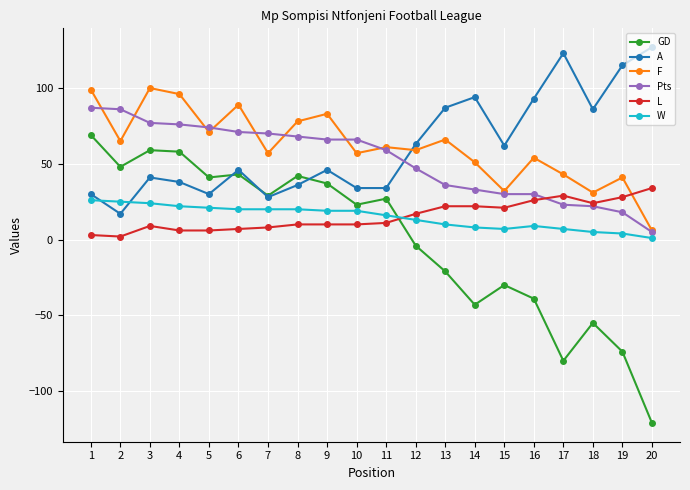

Does the chart have visible grid lines?

Yes